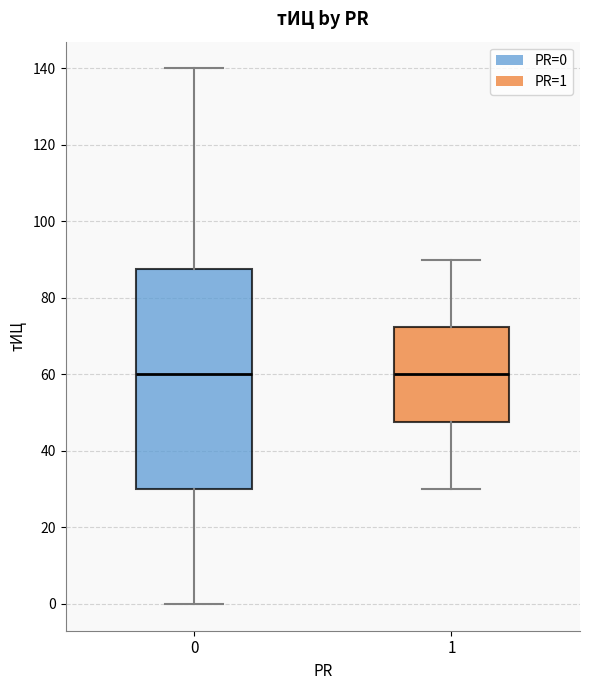

Reading left to right, read every box against the y-axis: the position of its median line, the range the box covers, and the ends of its whiskers. The values are not printed on the chart, so give them approximately, as read against the axis.

0: median 60, box 30 to 88, whiskers 0 to 140
1: median 60, box 48 to 72, whiskers 30 to 90